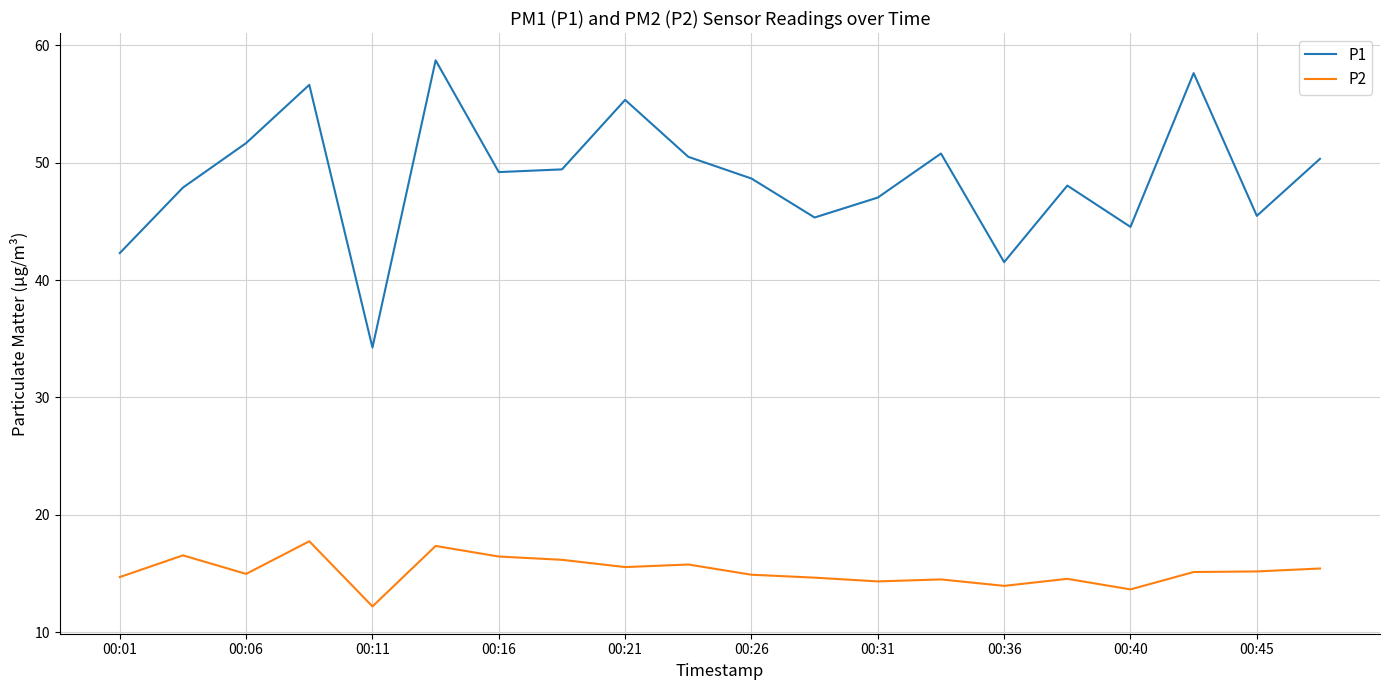

Which series has the largest total across all categories?

P1